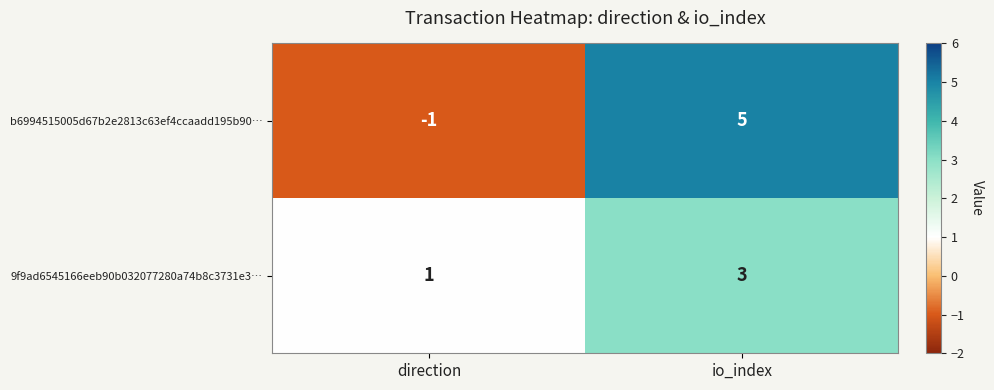

Reading right to left, list all the values displayed in this chart.

b6994515005d67b2e2813c63ef4ccaadd195b90…: 5	-1
9f9ad6545166eeb90b032077280a74b8c3731e3…: 3	1